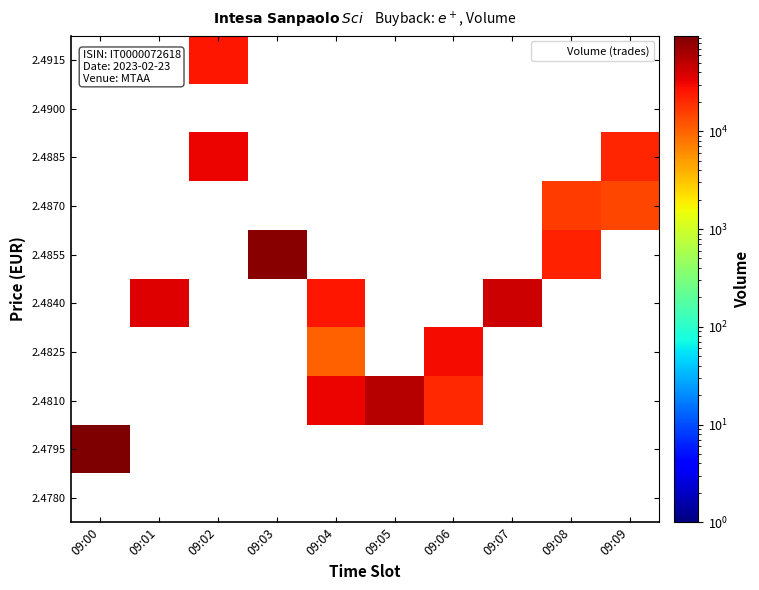

Rank the series by their maximum value, from highest to lowest.

2.4795, 2.4855, 2.4810, 2.4840, 2.4885, 2.4825, 2.4915, 2.4870, 2.4780, 2.4900